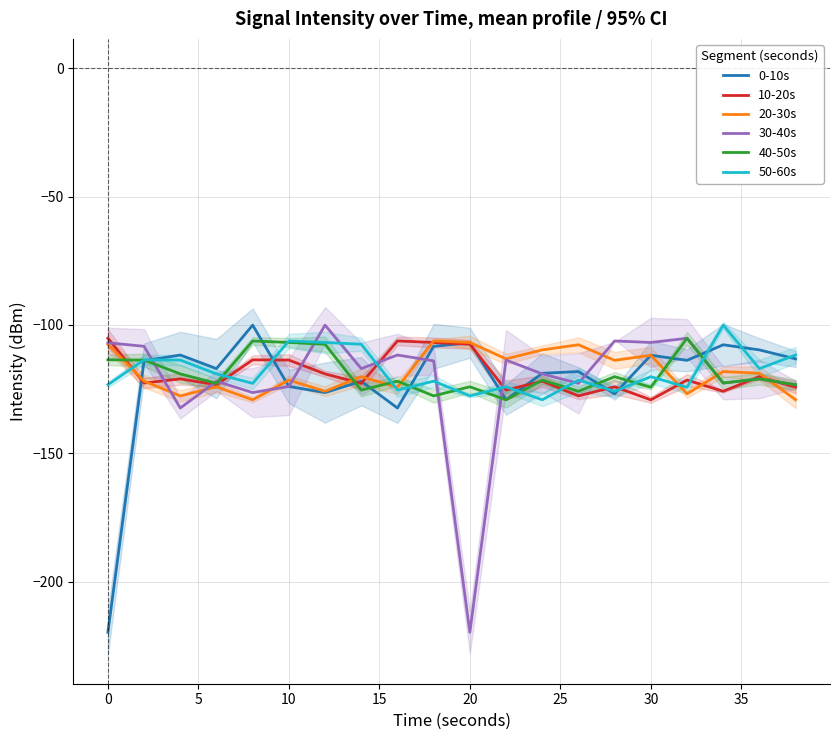

Reading left to right, what are all the values shown in this chart?

0-10s: -219.7	-114.0	-111.7	-117.0	-100.1	-124.0	-126.4	-121.9	-132.4	-108.3	-107.0	-129.2	-118.8	-118.2	-126.8	-111.8	-113.8	-107.7	-109.7	-113.2
10-20s: -105.2	-122.6	-121.0	-123.3	-113.6	-113.7	-119.1	-122.8	-106.2	-106.8	-107.5	-125.4	-121.9	-127.6	-124.1	-129.2	-121.5	-125.8	-120.2	-124.3
20-30s: -107.5	-121.9	-127.6	-124.1	-129.2	-121.5	-125.8	-120.2	-124.3	-106.2	-106.8	-113.2	-109.7	-107.7	-113.8	-111.8	-126.8	-118.2	-118.8	-129.2
30-40s: -107.0	-108.3	-132.4	-121.9	-126.4	-124.0	-100.1	-117.0	-111.7	-114.0	-219.7	-113.7	-119.1	-122.8	-106.2	-106.8	-105.2	-122.6	-121.0	-123.3
40-50s: -113.6	-113.7	-119.1	-122.8	-106.2	-106.8	-107.5	-125.4	-121.9	-127.6	-124.1	-129.2	-121.5	-125.8	-120.2	-124.3	-105.2	-122.6	-121.0	-123.3
50-60s: -123.3	-113.6	-113.7	-119.1	-122.8	-106.2	-106.8	-107.5	-125.4	-121.9	-127.6	-124.1	-129.2	-121.5	-125.8	-120.2	-124.3	-100.1	-117.0	-111.7